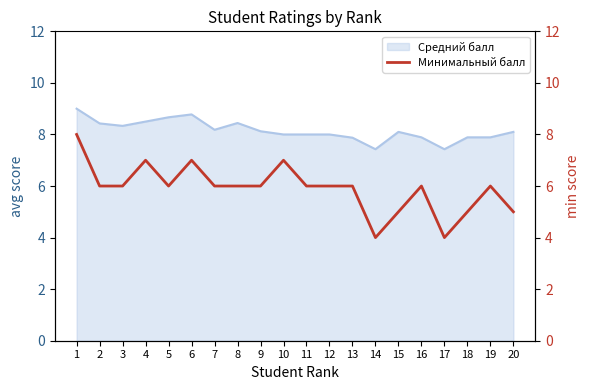

What is the sum of the values at 10 and 11?

13